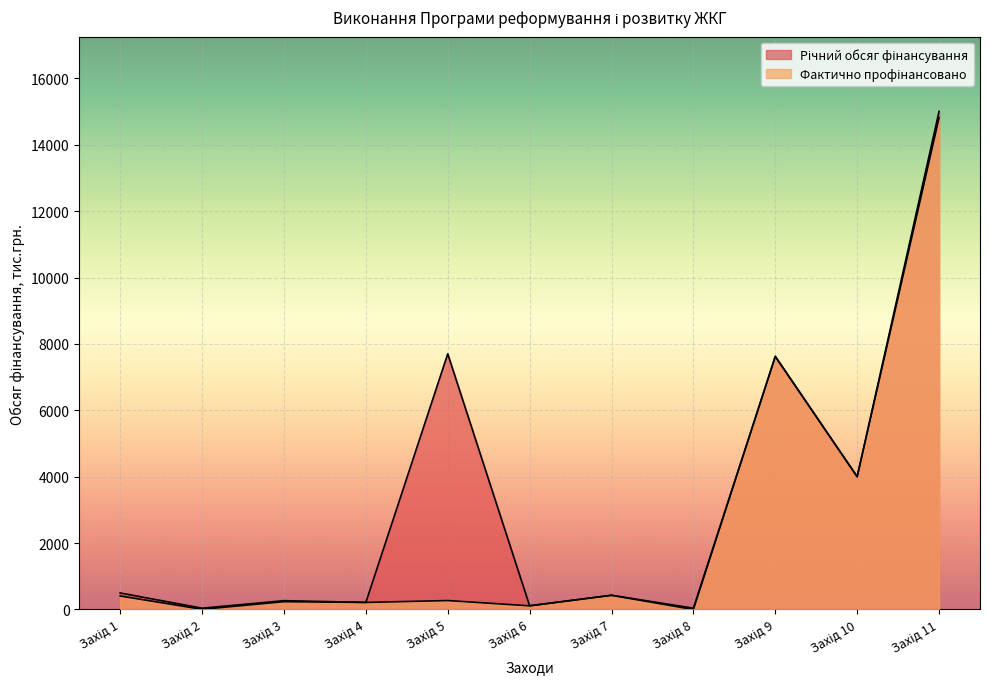

At which category does the chart reach its peak across all series?

Захід 11